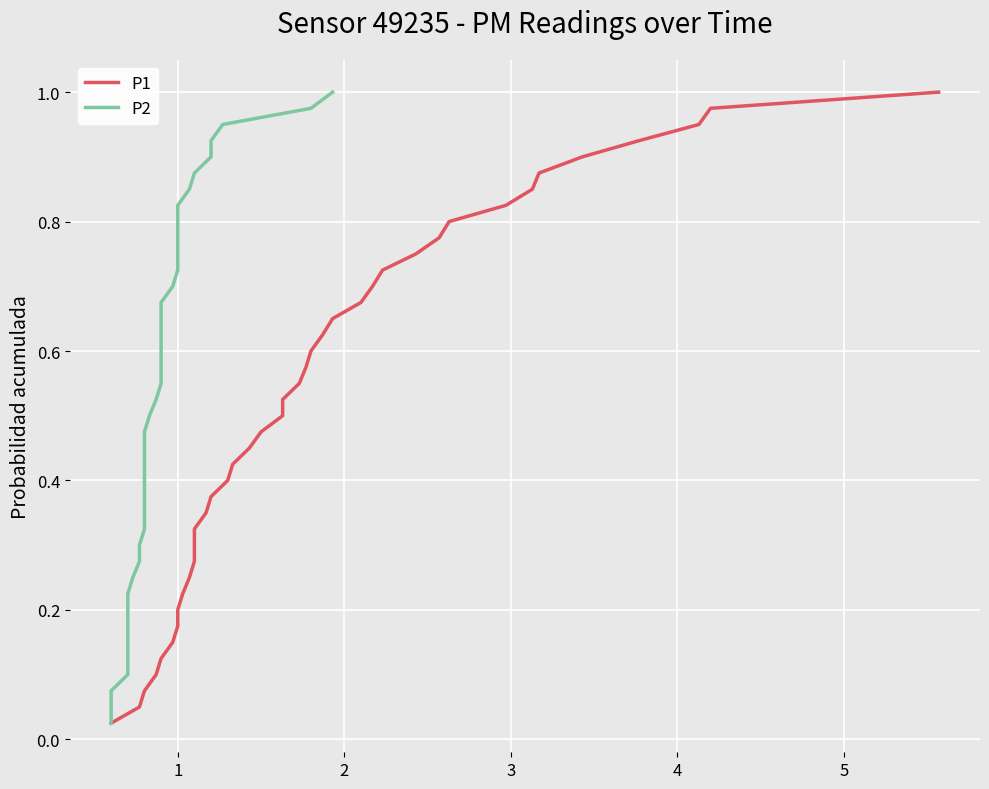

Rank the series at 35 from highest to lowest value.

P1, P2